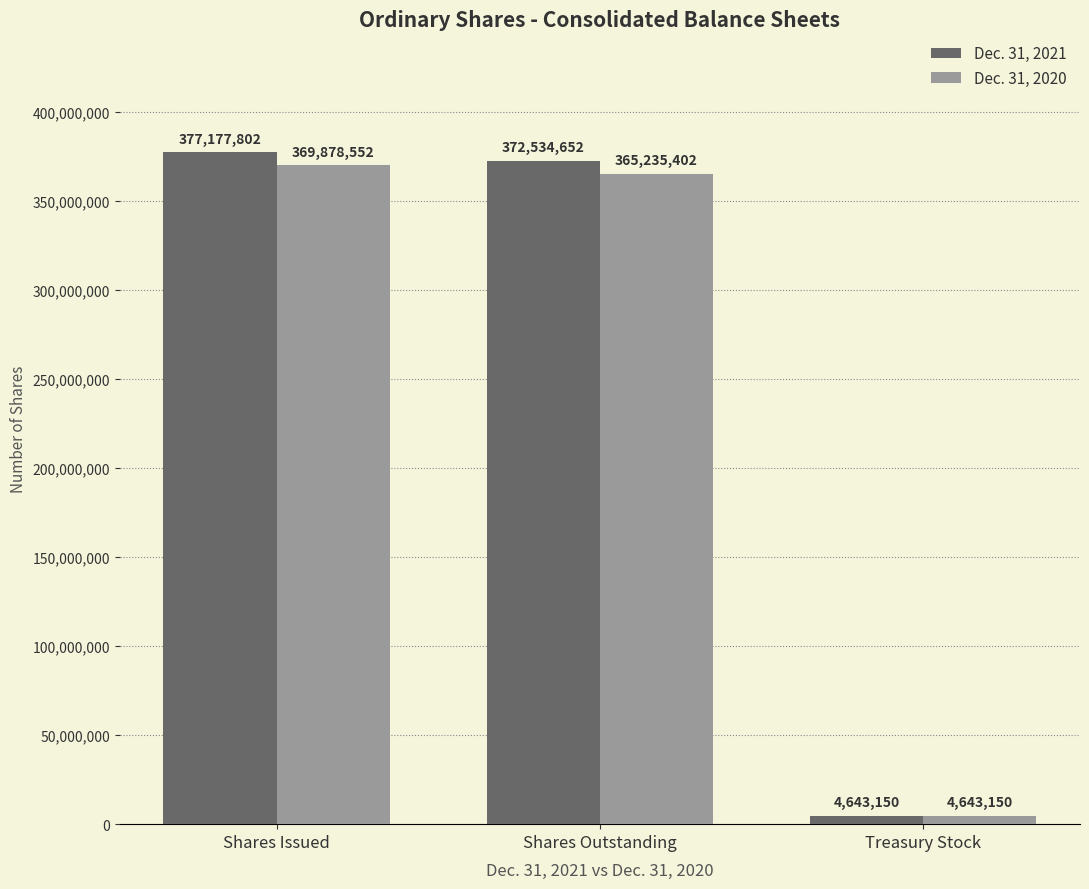

Which category has the highest value in the Dec. 31, 2020 series?

Shares Issued